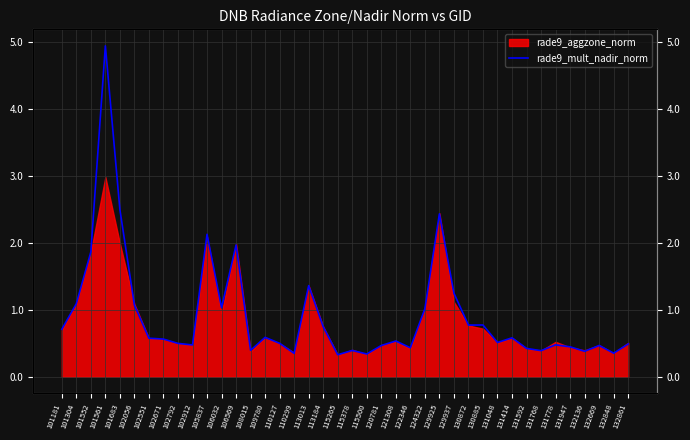

List the labels in order of value, smallest first.

115265, 115500, 110299, 132848, 132136, 131768, 115378, 108015, 131592, 122346, 131947, 120781, 132669, 102912, 131778, 132861, 102792, 110127, 131048, 121308, 102671, 102551, 131414, 109780, 101181, 113184, 130872, 130885, 124322, 106032, 102056, 101304, 129937, 113013, 101552, 106569, 105837, 129925, 101683, 101561